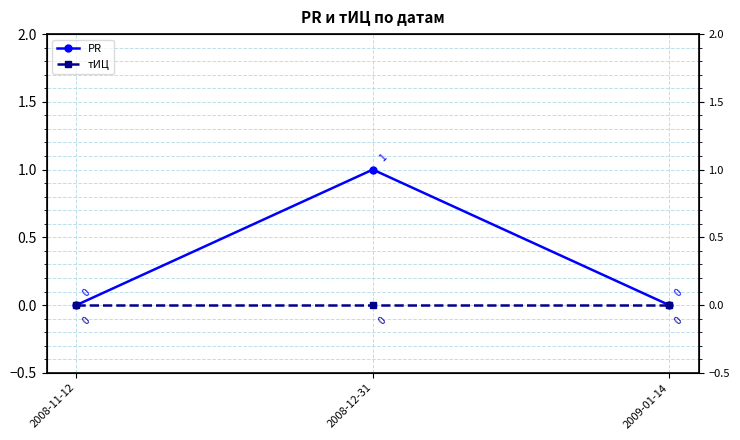

At which label does тИЦ reach its minimum?

2008-11-12